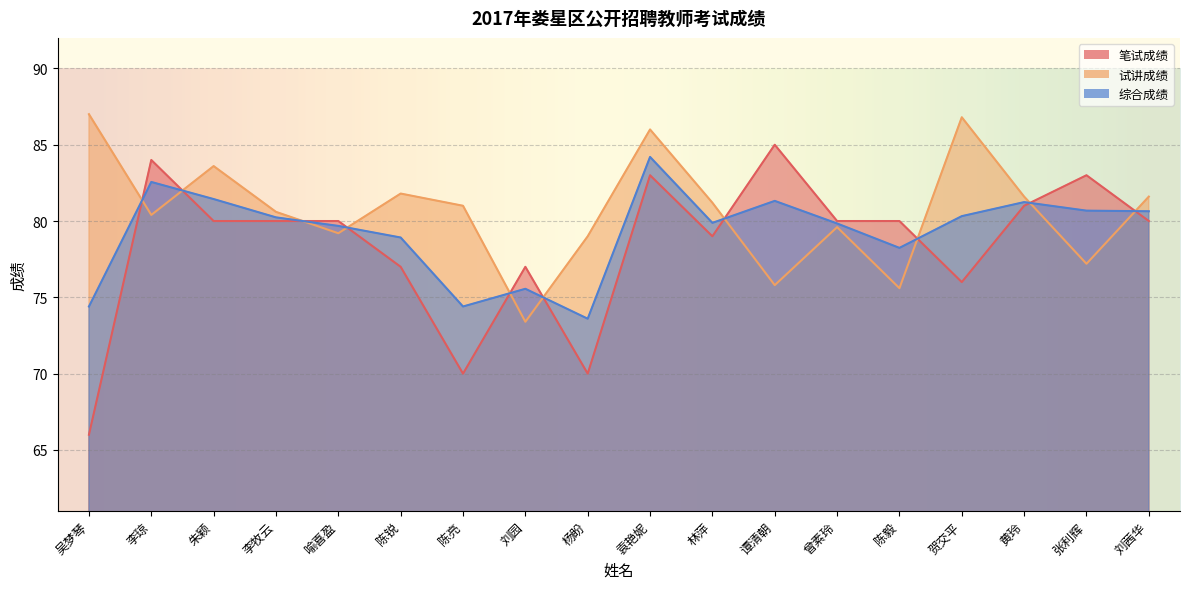

How many lines are shown in the chart?

3